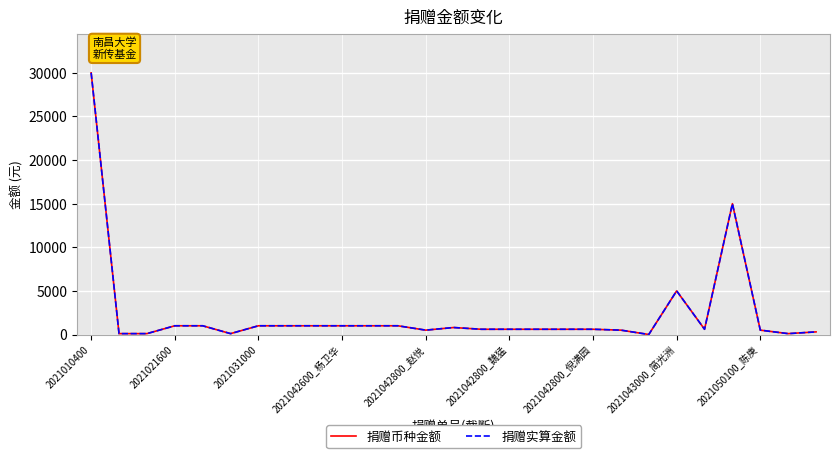

Is this an area chart (filled region under the line)?

No